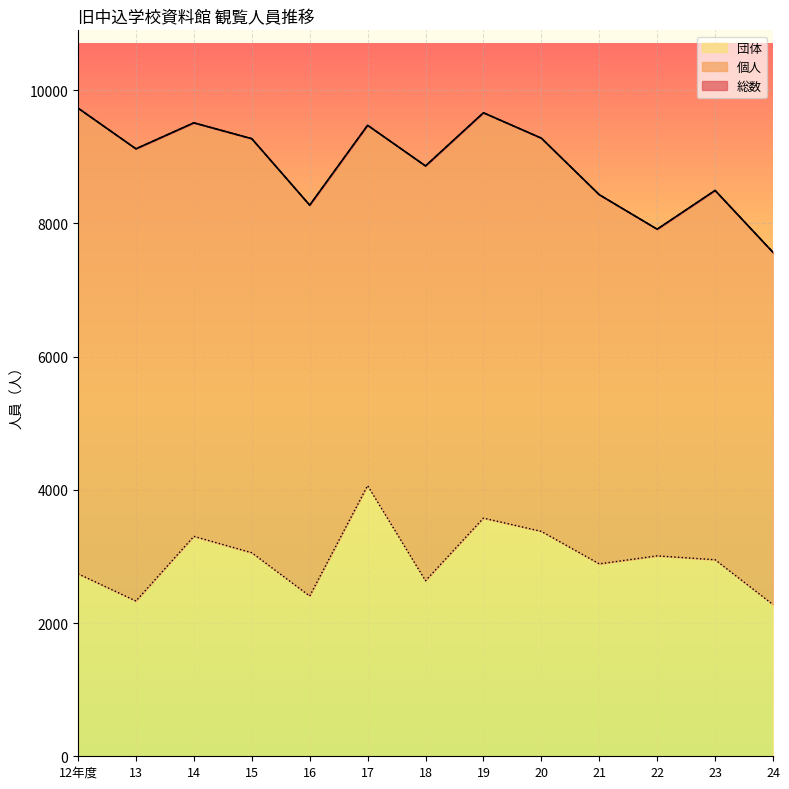

What is the difference between the highest and lowest values at 13?

6790